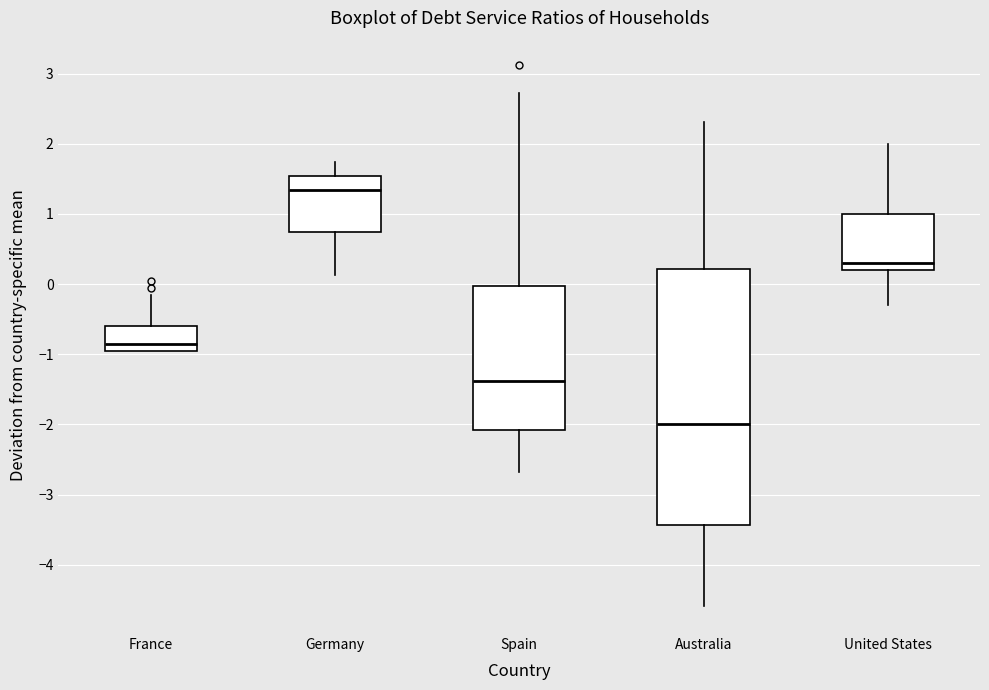

Where does the upper whisker of the box for Australia end on the y-axis? The values are not printed on the chart, so give them approximately, as read against the axis.

2.3